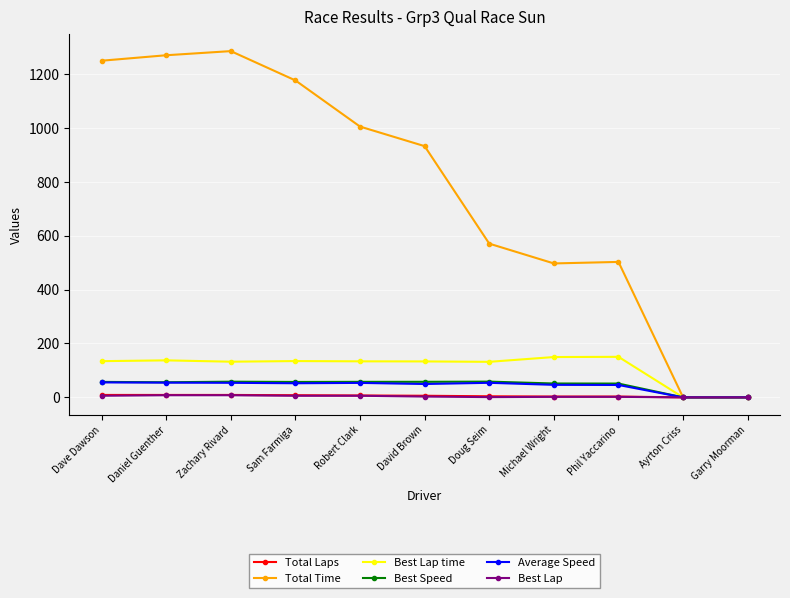

What position from the right is Zachary Rivard?

9